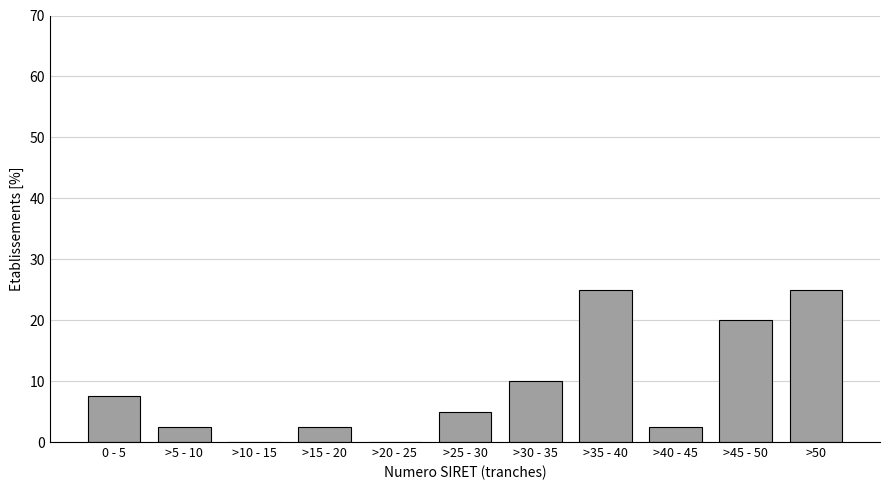

Reading left to right, list all the values displayed in this chart.

0 - 5=7.5	>5 - 10=2.5	>10 - 15=0.0	>15 - 20=2.5	>20 - 25=0.0	>25 - 30=5.0	>30 - 35=10.0	>35 - 40=25.0	>40 - 45=2.5	>45 - 50=20.0	>50=25.0